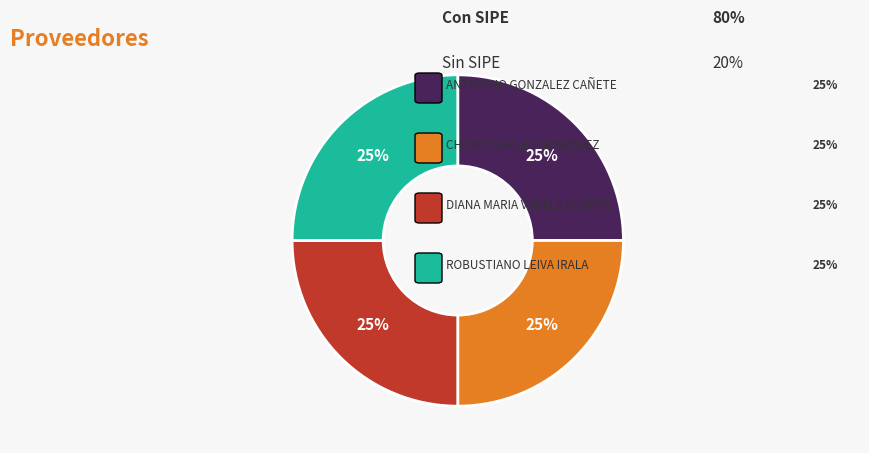

Is there a majority slice in this chart?

No